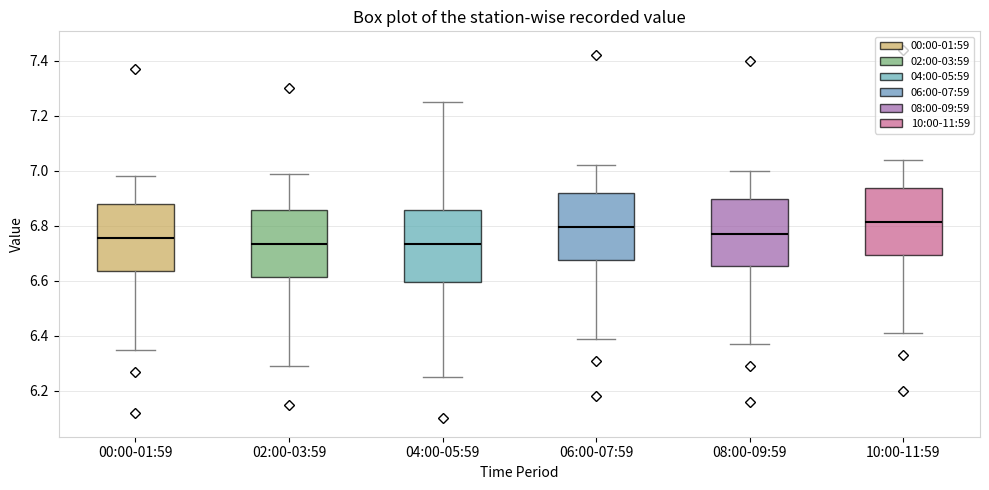

Reading left to right, transcribe this box plot: for each box, give where its median line is, the range the box spans, and where its two whiskers end, as read against the y-axis. The values are not printed on the chart, so give them approximately, as read against the axis.

00:00-01:59: median 6.76, box 6.64 to 6.88, whiskers 6.36 to 6.98
02:00-03:59: median 6.74, box 6.62 to 6.86, whiskers 6.30 to 7.00
04:00-05:59: median 6.74, box 6.60 to 6.86, whiskers 6.26 to 7.26
06:00-07:59: median 6.80, box 6.68 to 6.92, whiskers 6.40 to 7.02
08:00-09:59: median 6.78, box 6.66 to 6.90, whiskers 6.38 to 7.00
10:00-11:59: median 6.82, box 6.70 to 6.94, whiskers 6.42 to 7.04